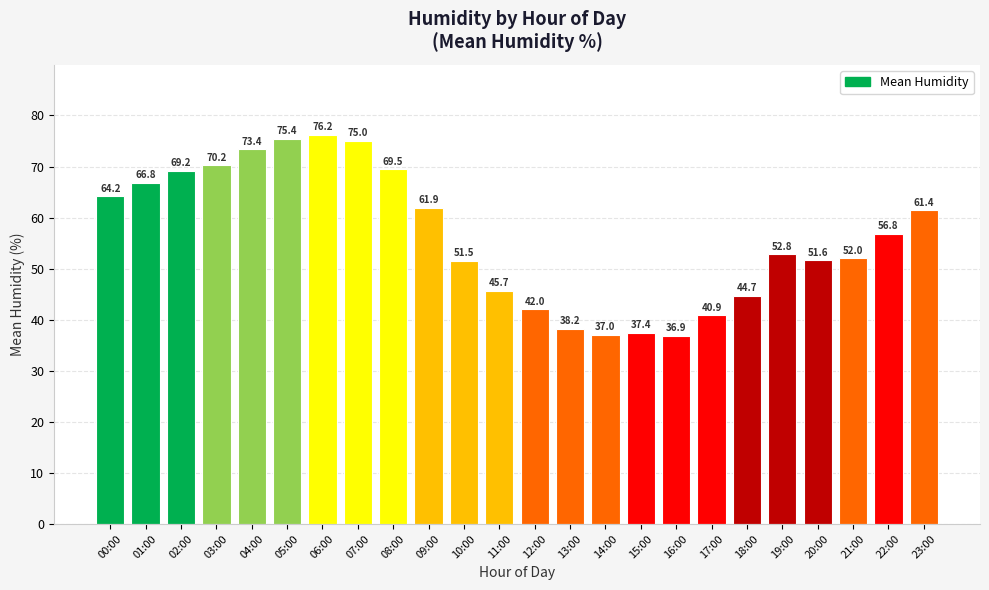

List the labels in order of value, largest first.

06:00, 05:00, 07:00, 04:00, 03:00, 08:00, 02:00, 01:00, 00:00, 09:00, 23:00, 22:00, 19:00, 21:00, 20:00, 10:00, 11:00, 18:00, 12:00, 17:00, 13:00, 15:00, 14:00, 16:00